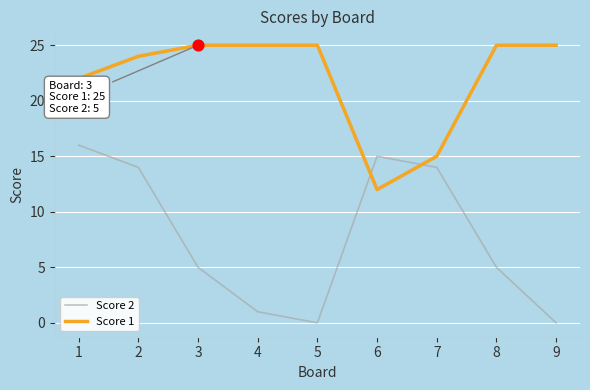

Which series has the largest range (max minus min)?

Score 2